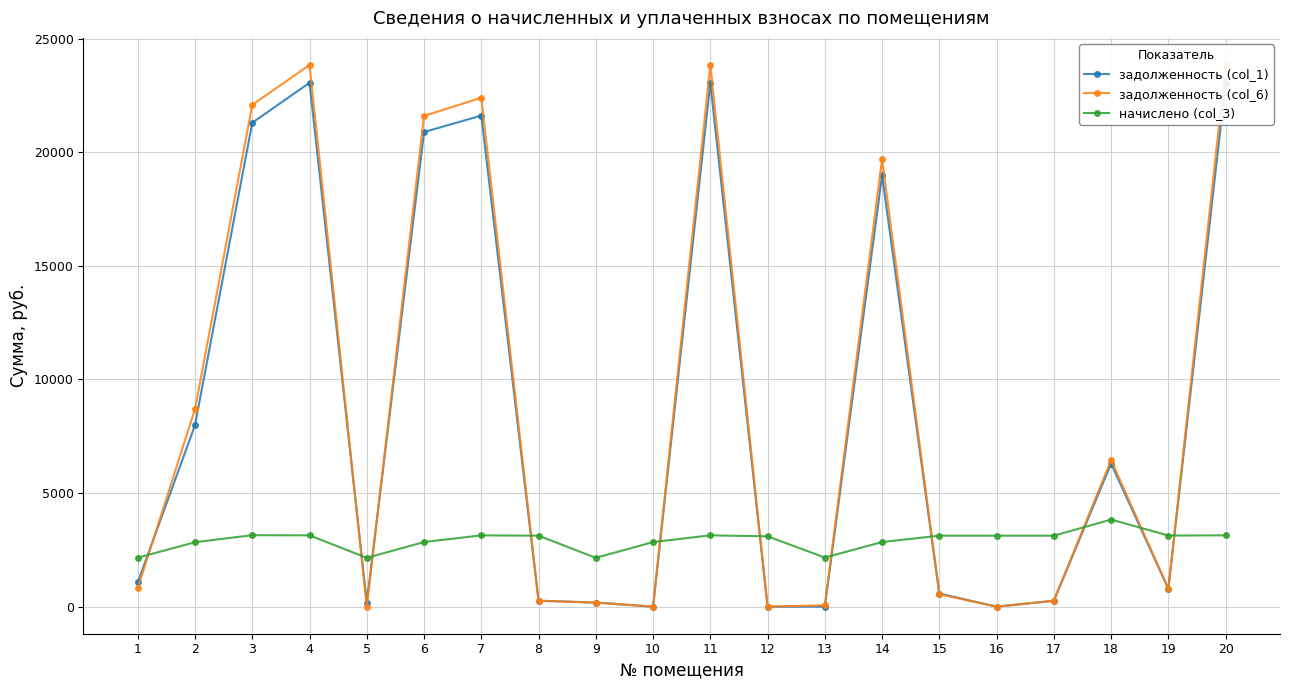

Is it true that начислено (col_3) equals 2162.2 at 13?

True